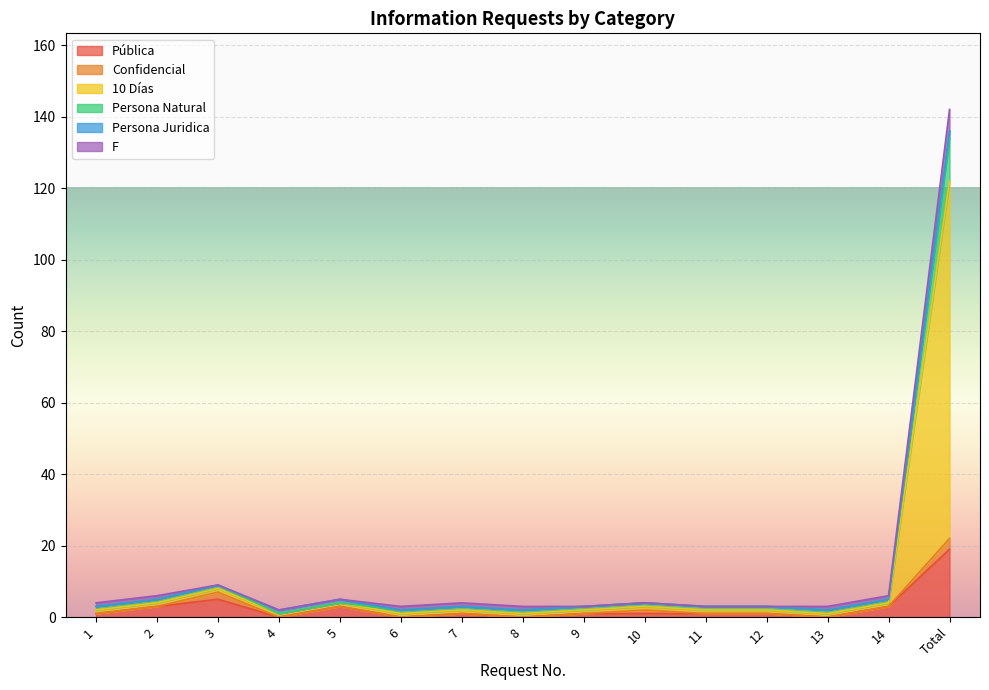

What is the difference between the maximum and minimum values in the Persona Natural series?

133